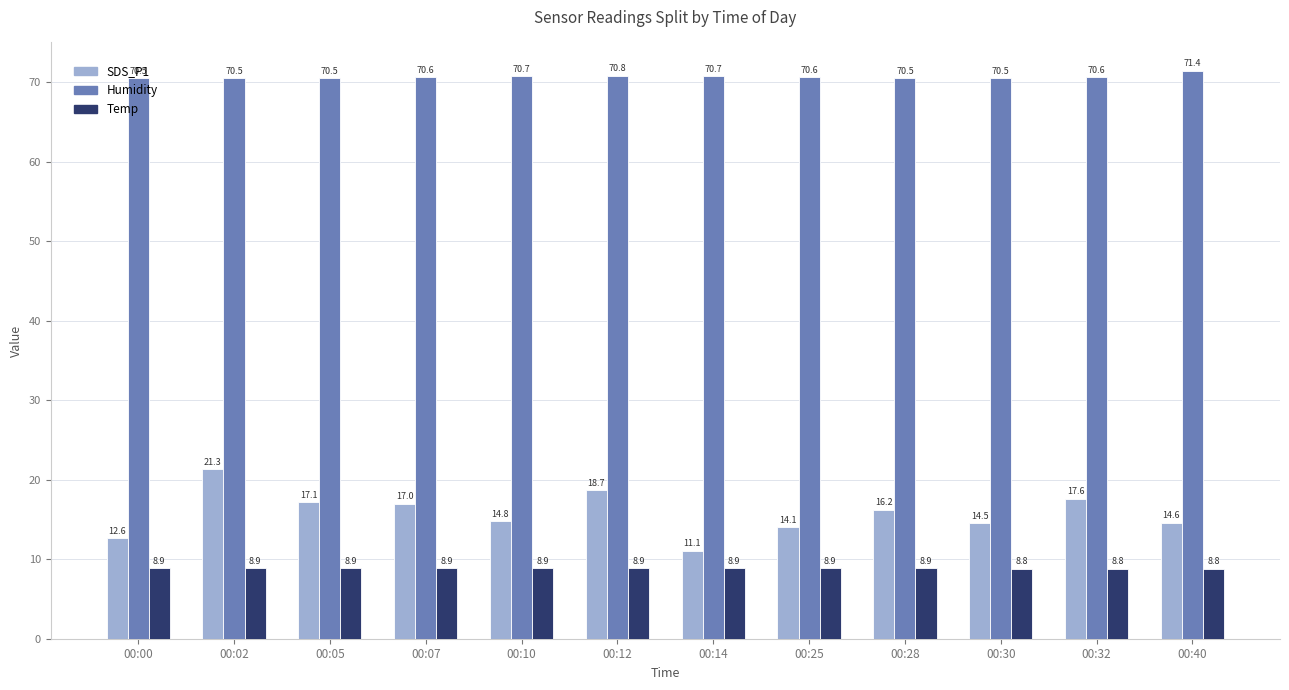

What is the difference between the SDS_P1 values at 00:07 and 00:12?

1.7